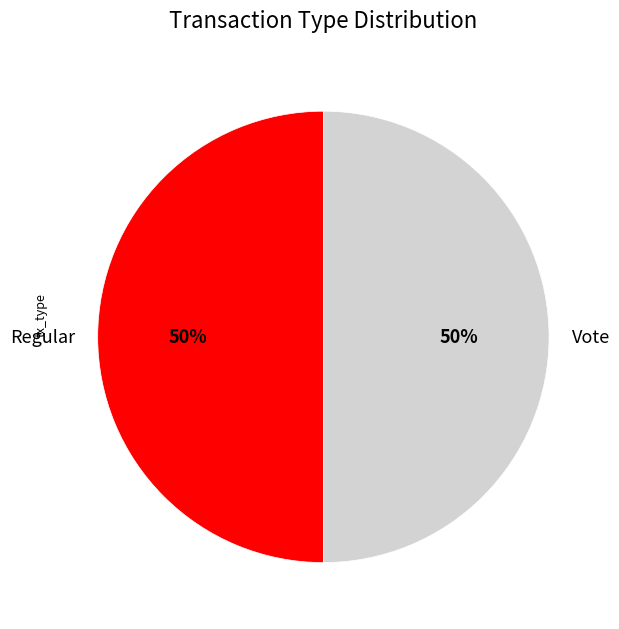

What percentage is the Regular slice, to the nearest percent?

50%